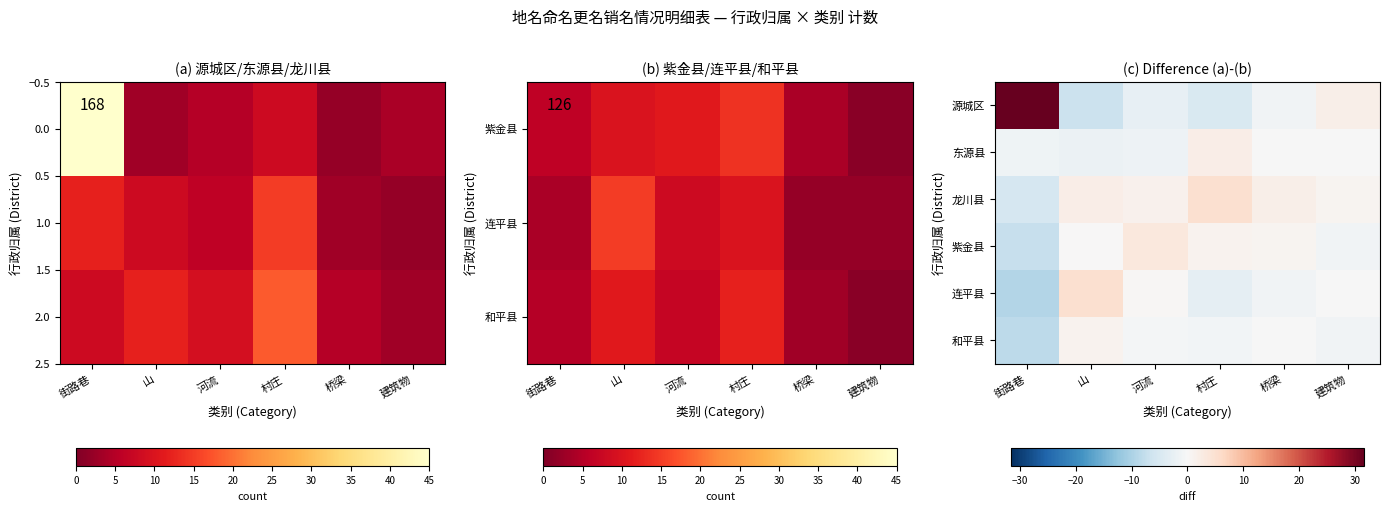

Which has a higher value, 村庄 or 街路巷?

街路巷